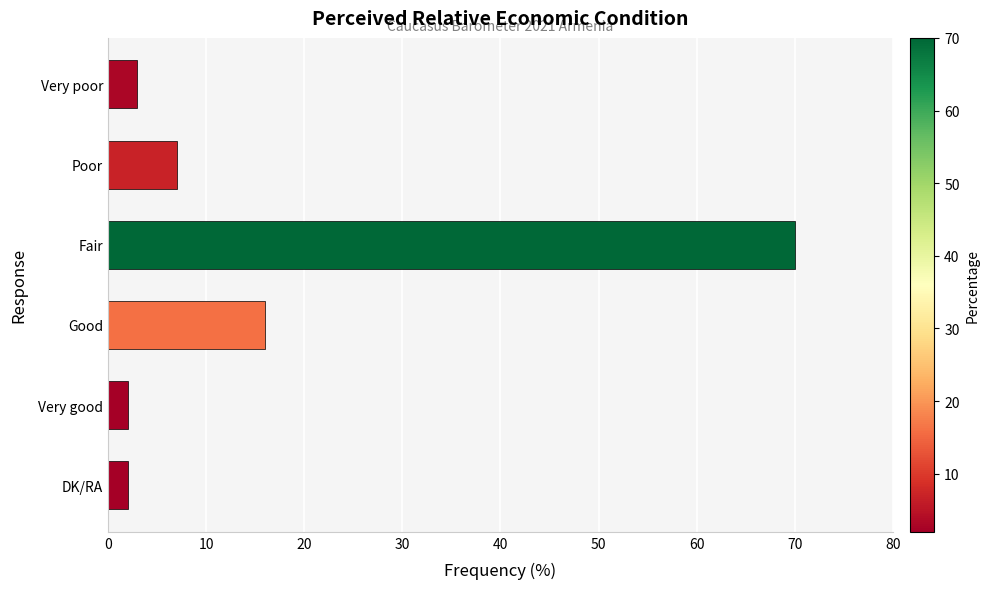

The chart shows a value of 22 at Good. True or false?

False